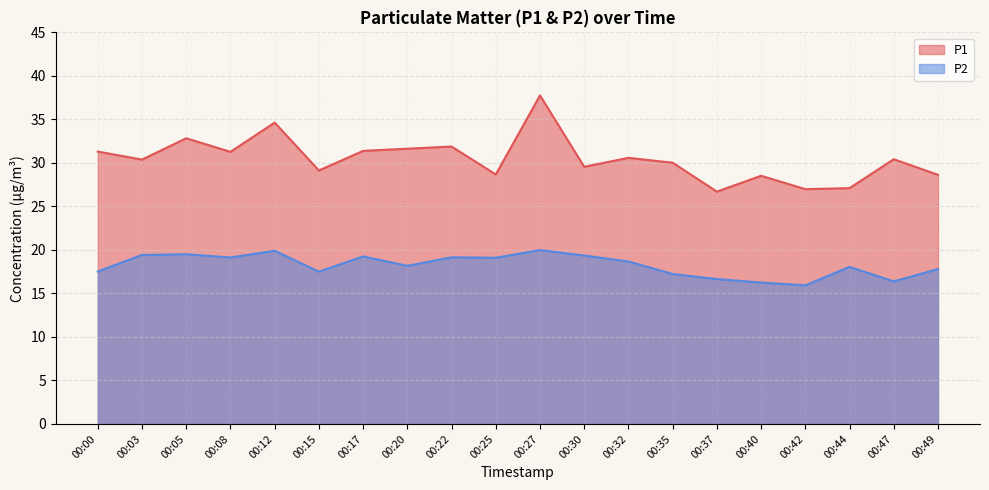

What is the sum of all P2 values?

364.9